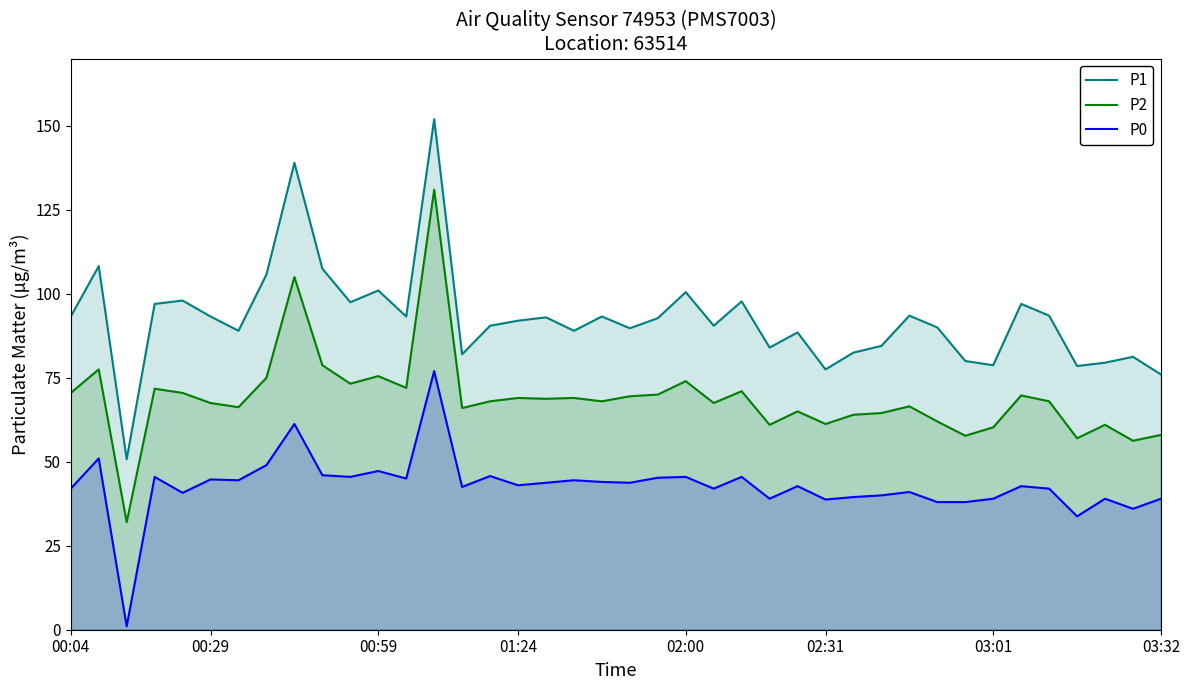

What is the value of the P0 point at the 34th from the left?

39.0